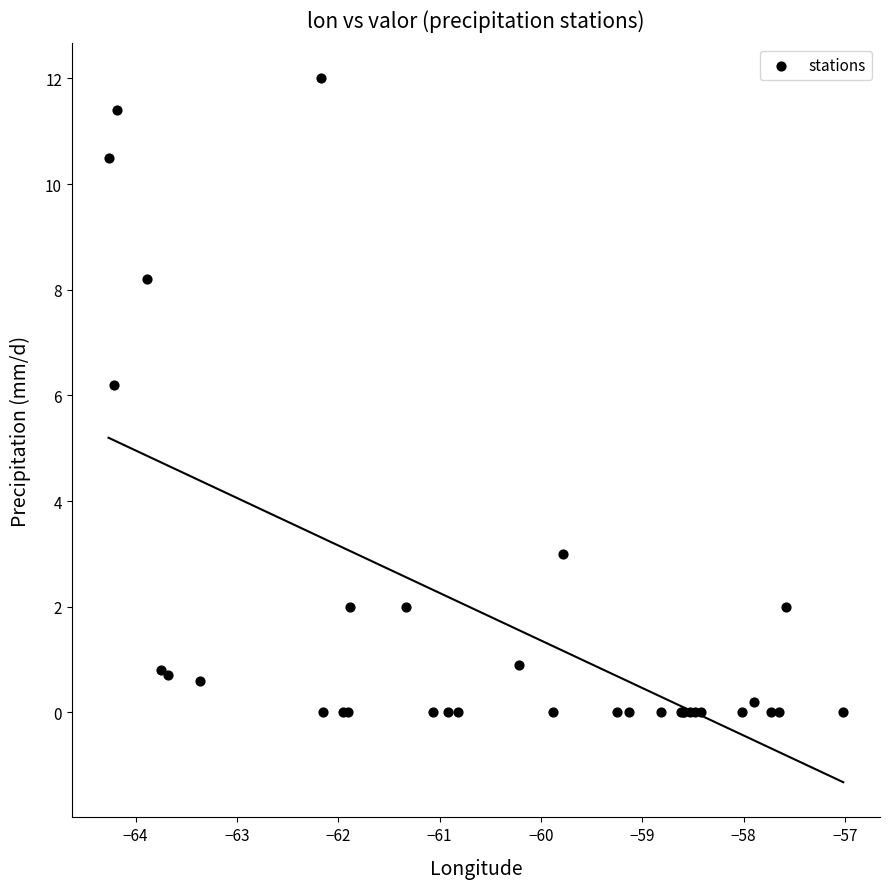

What Y value in the scatter plot is closest to 6?

6.2